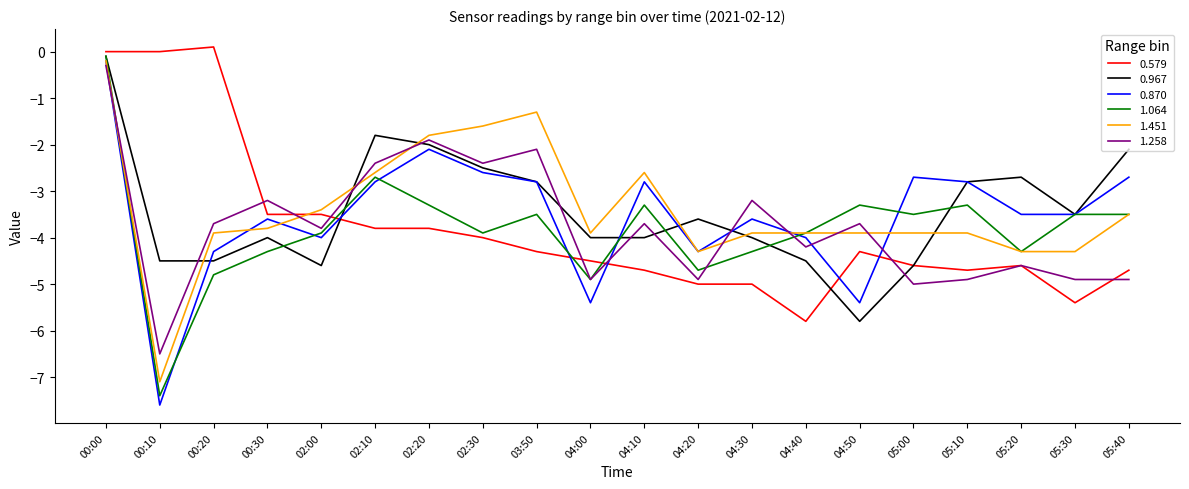

What is the spread (max minus min) of values at 04:30?

1.8